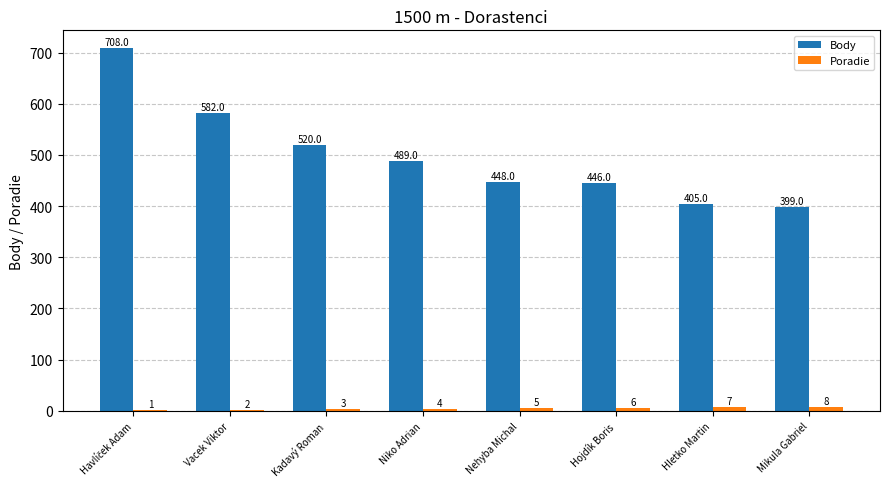

The value of Body at Mikula Gabriel is 642. True or false?

False